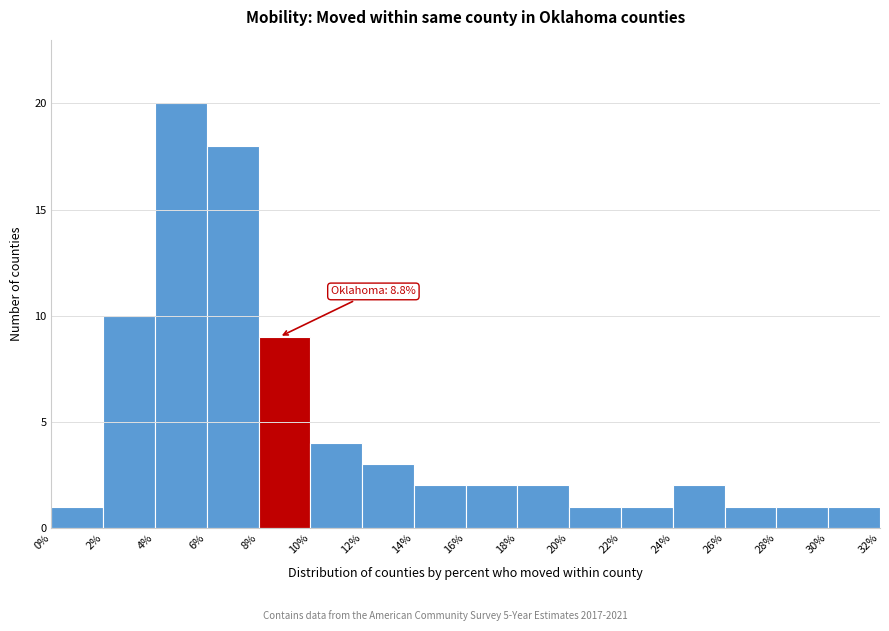

Over which range of the x-axis is the bar tallest?

4% to 6%